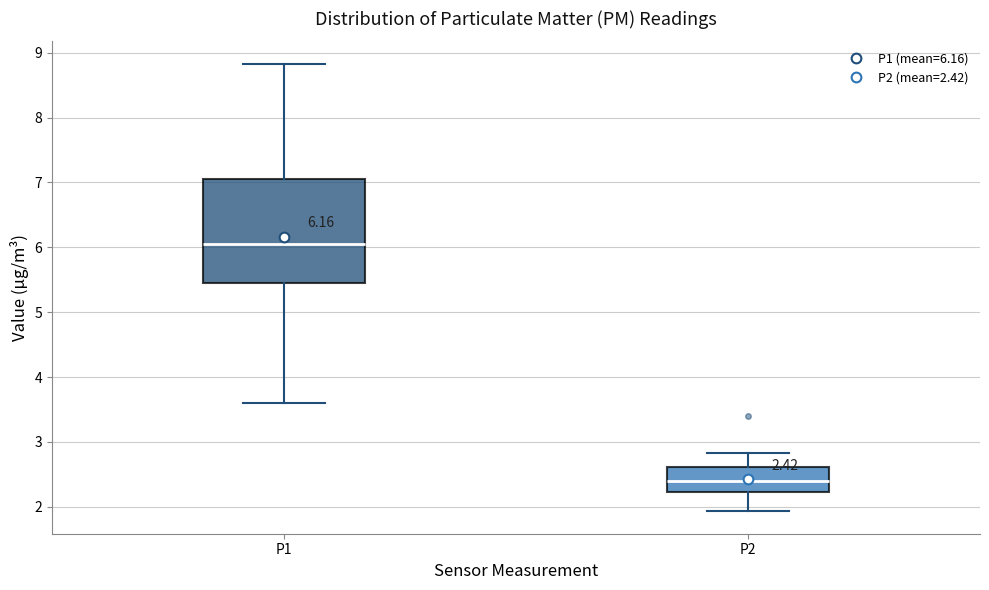

Which box is the tallest, from its lower edge to its upper edge?

P1